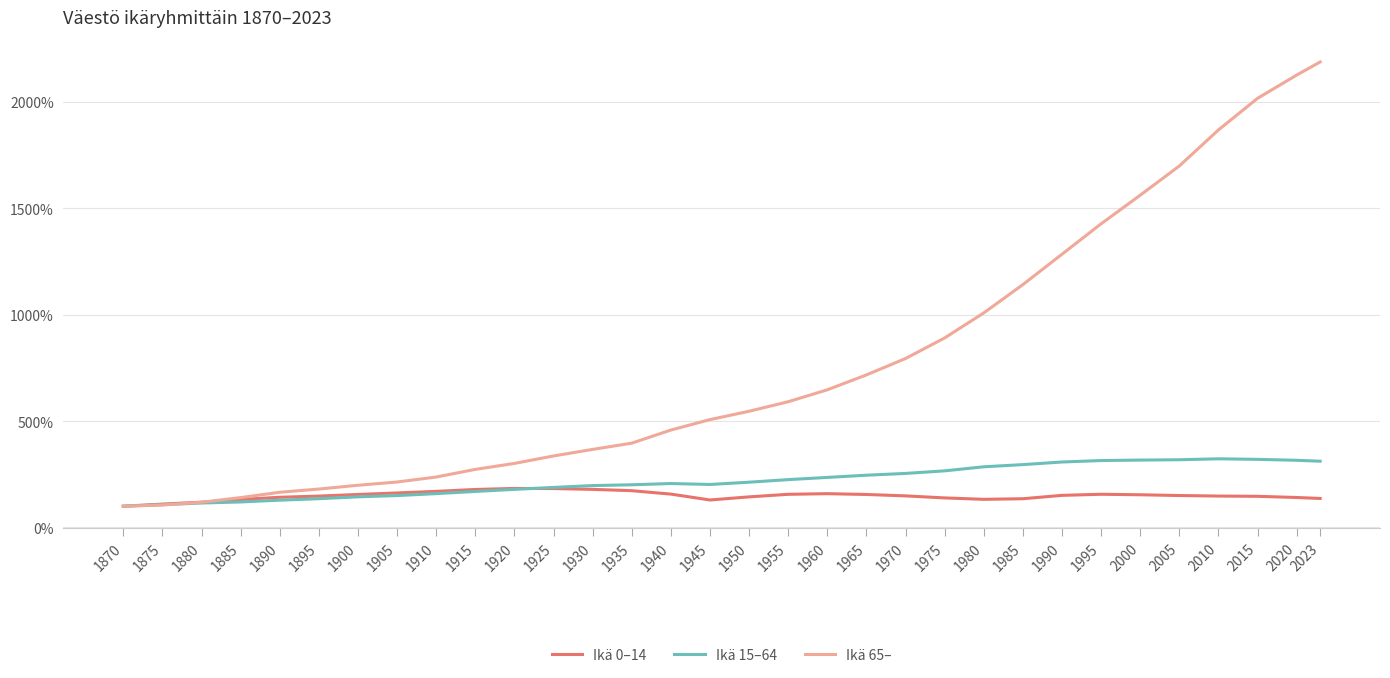

What is the spread (max minus min) of values at 1910?

77.9